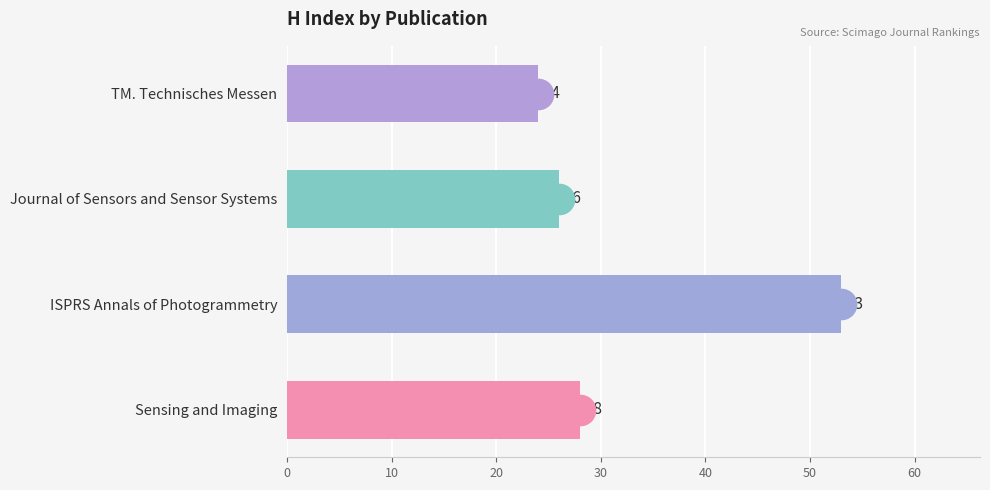

Between Journal of Sensors and Sensor Systems and ISPRS Annals of Photogrammetry, which is larger?

ISPRS Annals of Photogrammetry